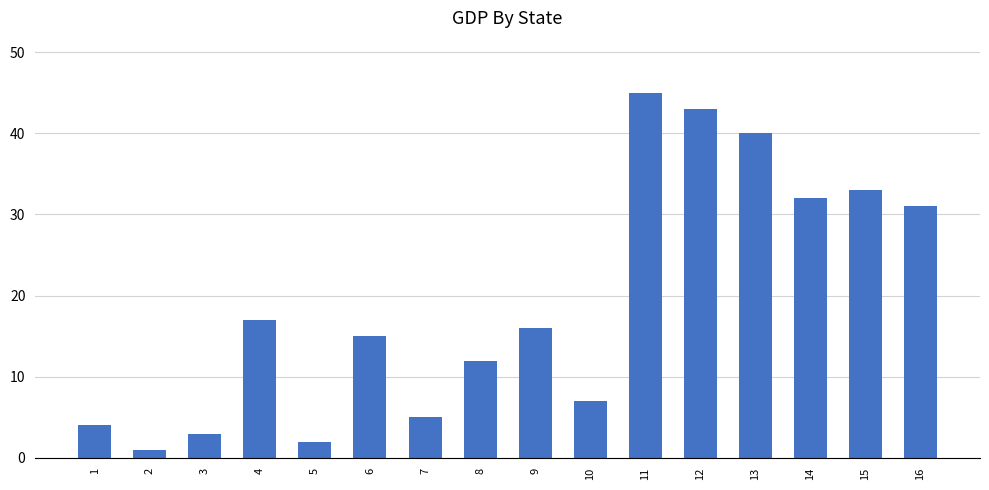

What is the difference between the values at 9 and 2?

15